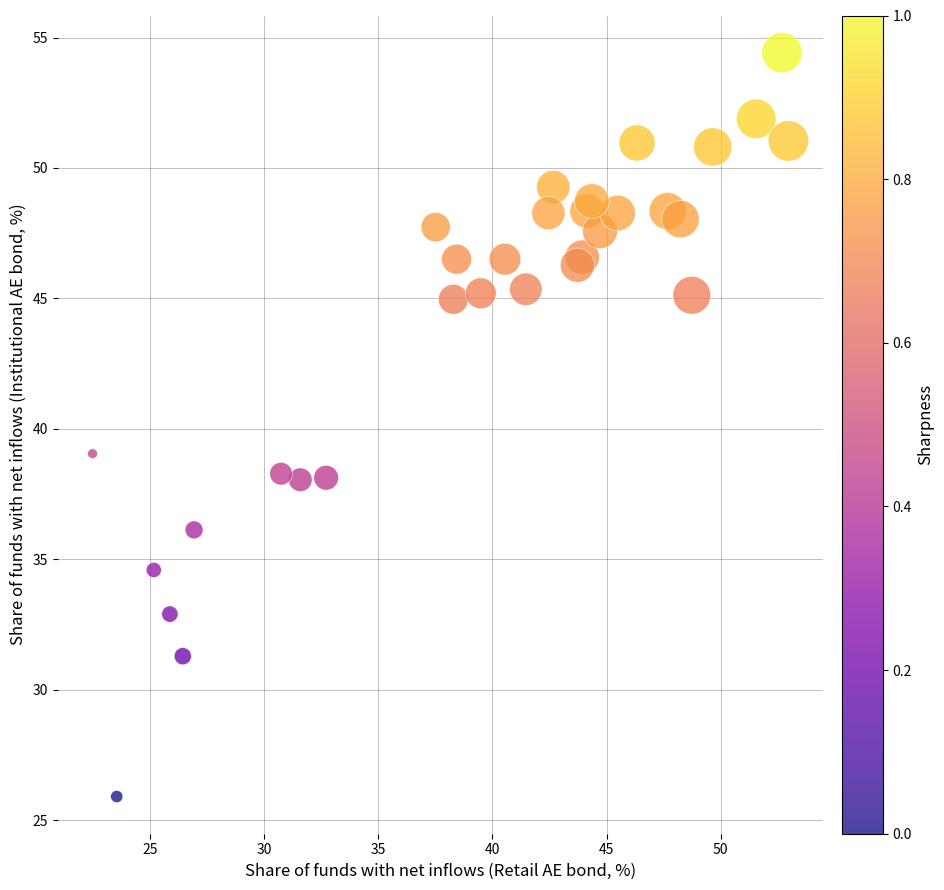

What Y value in the scatter plot is closest to 40?

39.0